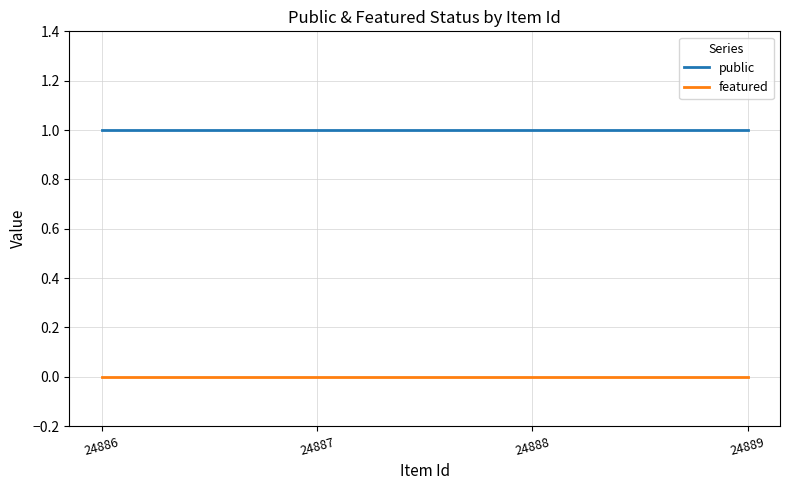

True or false: public has more than 1 interior local peaks.

False